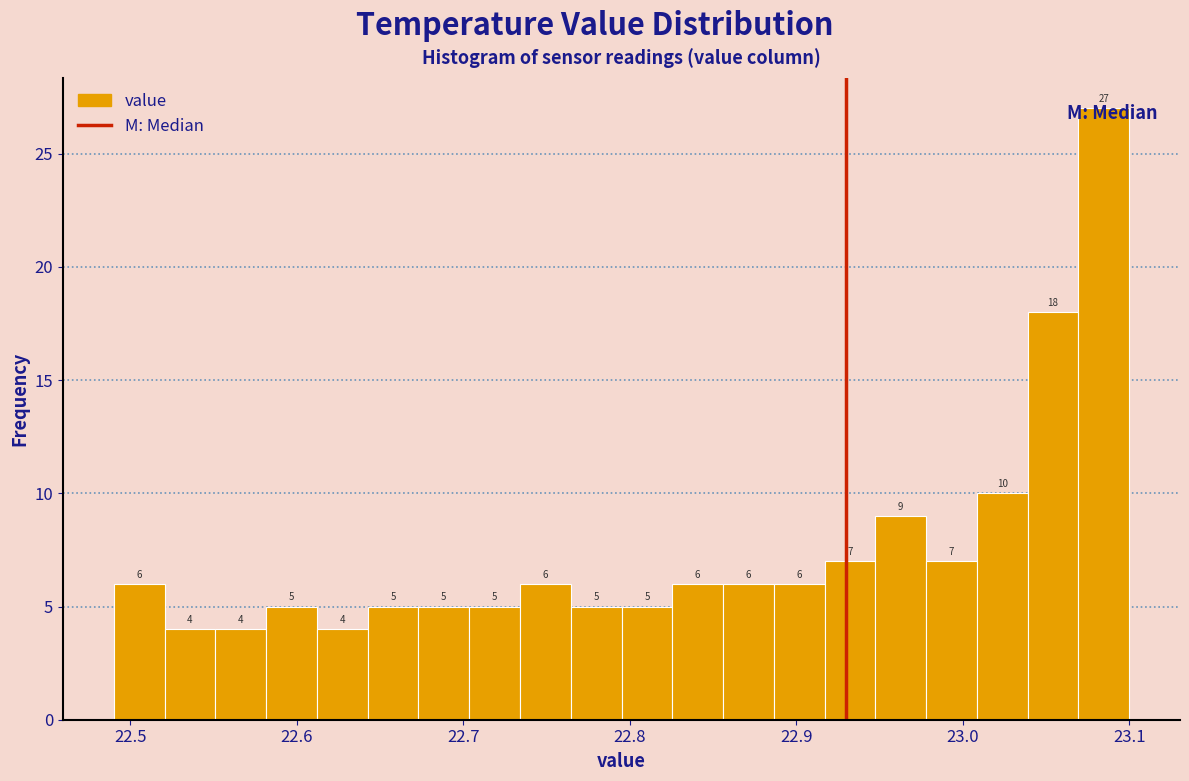

Around what value on the x-axis is the tallest bar? Give the approximate position of its centre, as read against the axis.

23.08